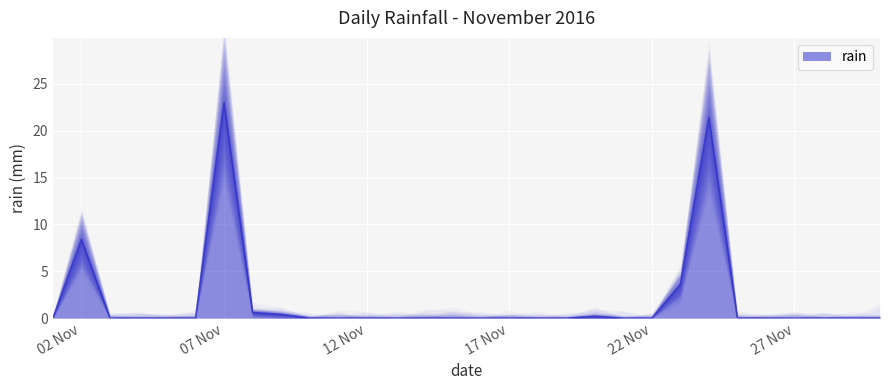

What is the difference between the second highest and minimum values?

21.4